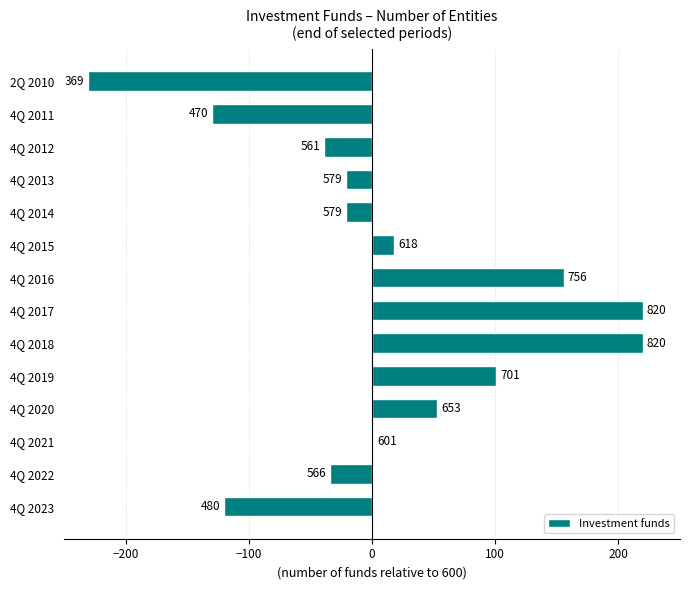

Are the bars horizontal?

Yes